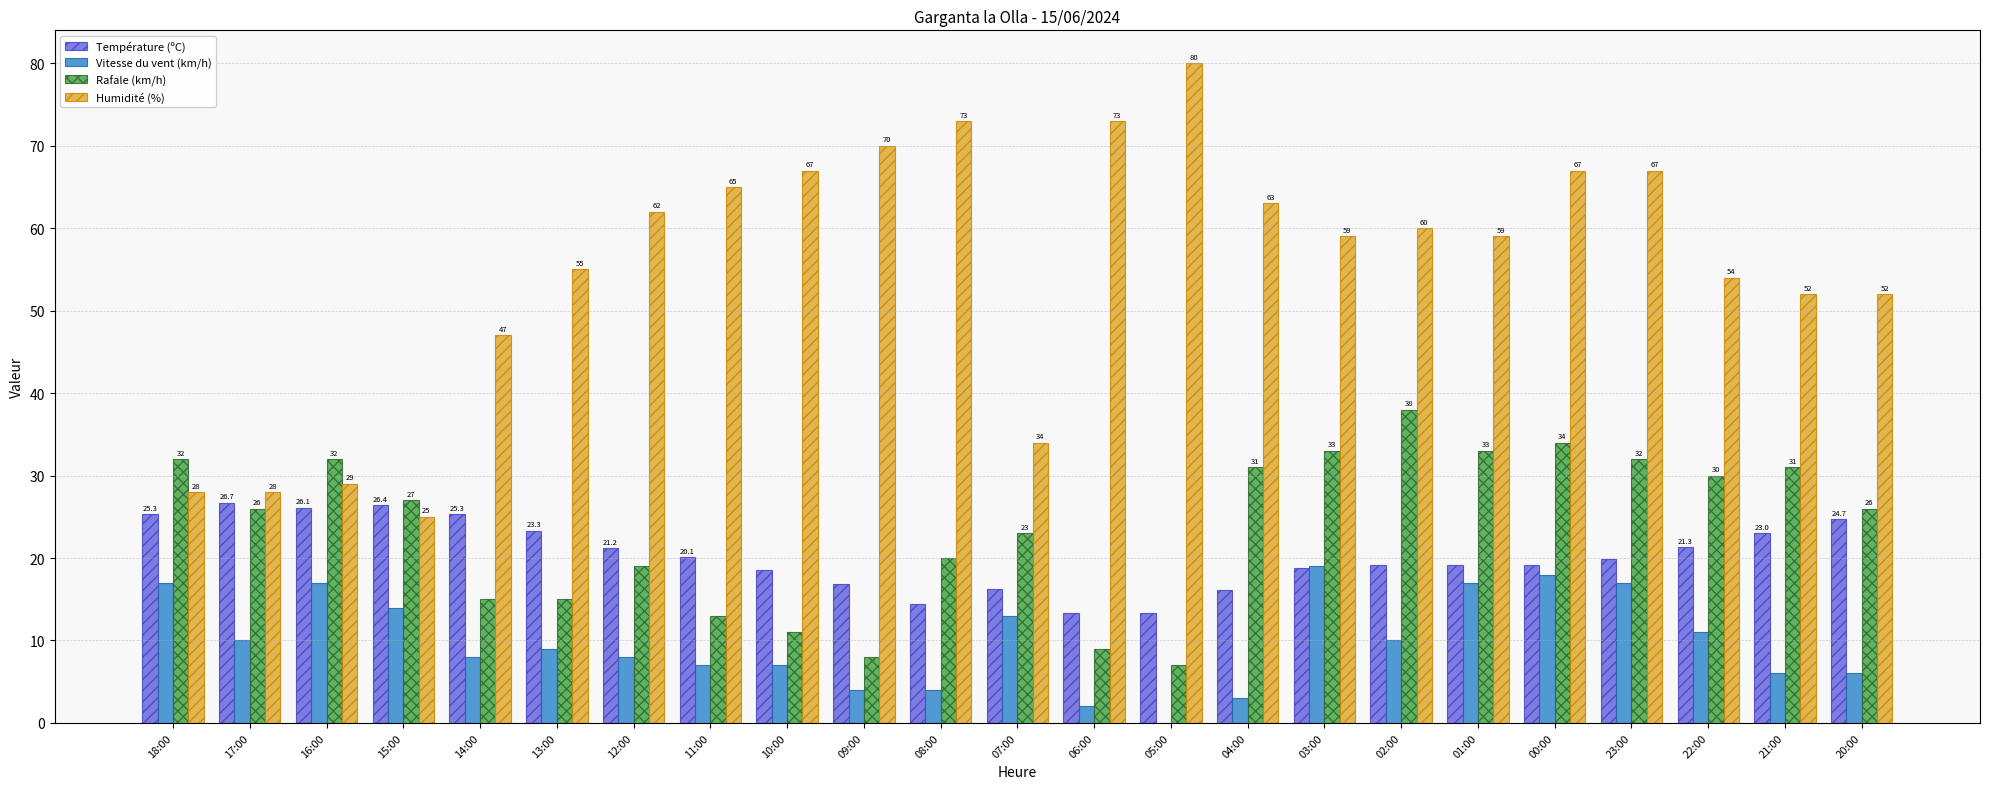

How many data points does each series have?

23